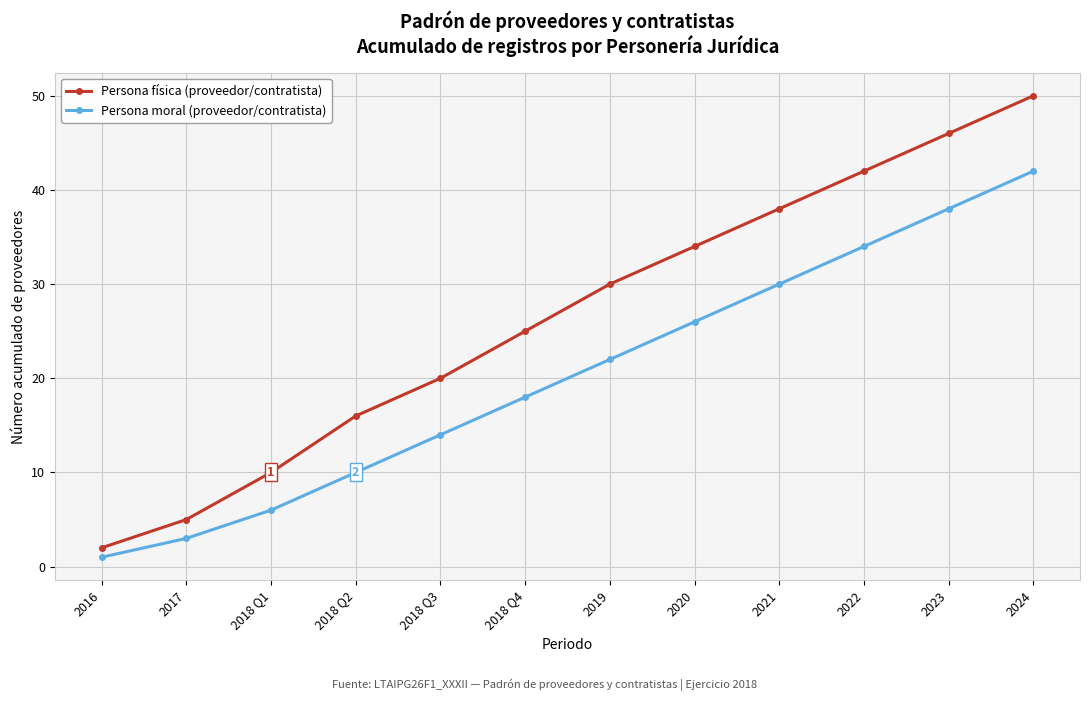

The Persona moral (proveedor/contratista) series shows 14 at 2018 Q3. True or false?

True